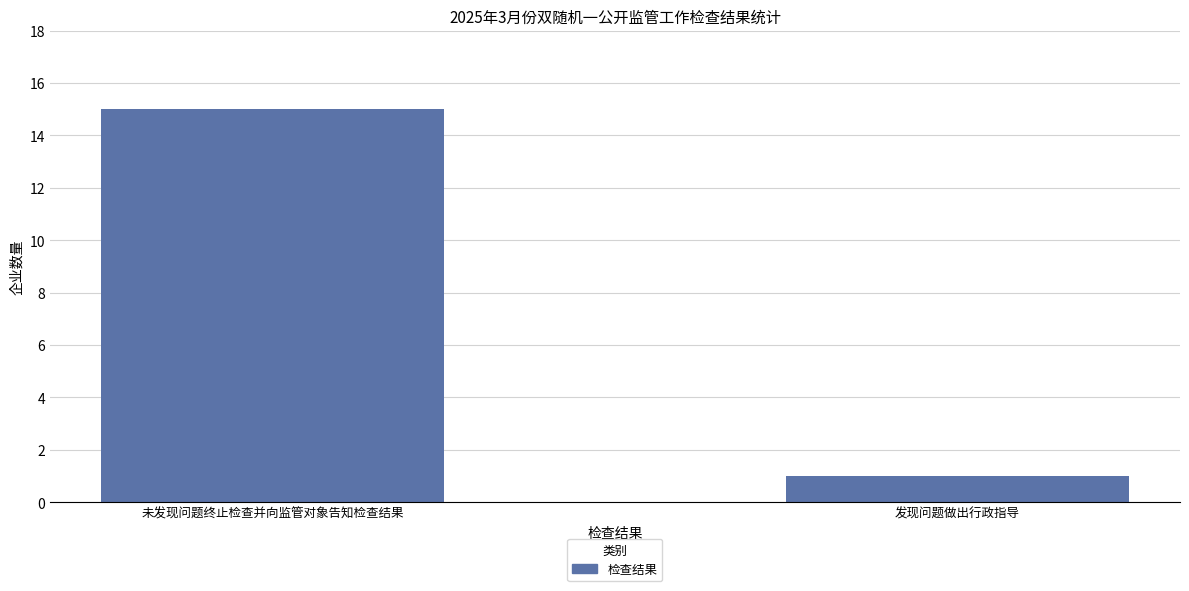

Which label corresponds to the smallest value in the chart?

发现问题做出行政指导